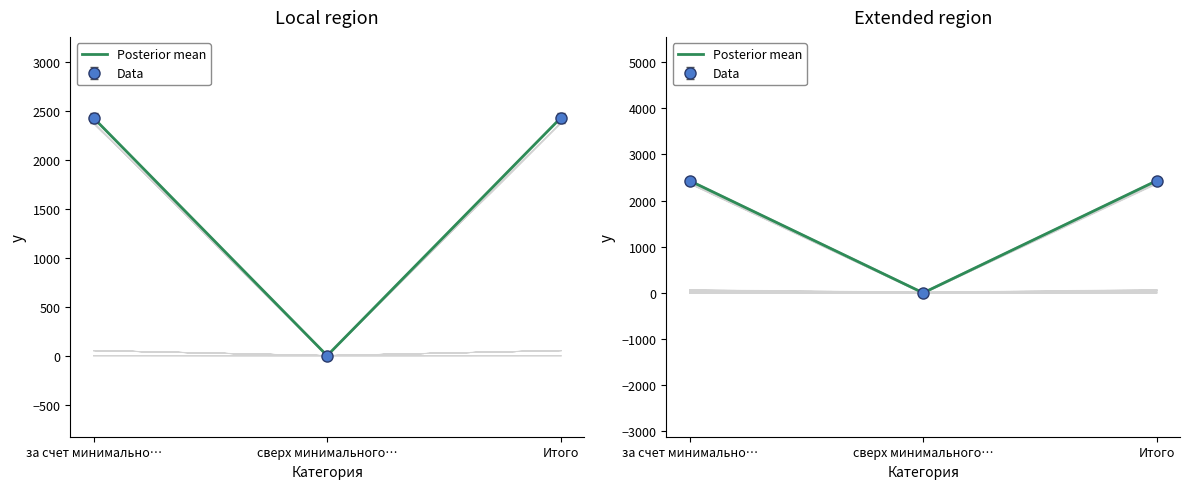

True or false: the data shows 3857.7 at за счет минимально….

False